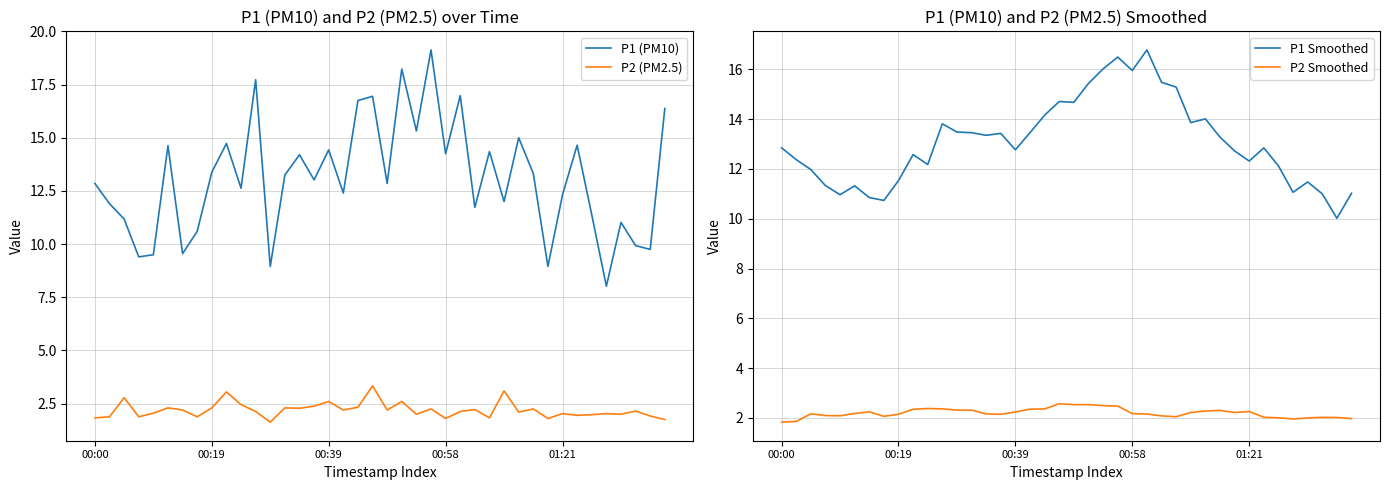

How many interior local valleys does the P2 Smoothed series have?

6